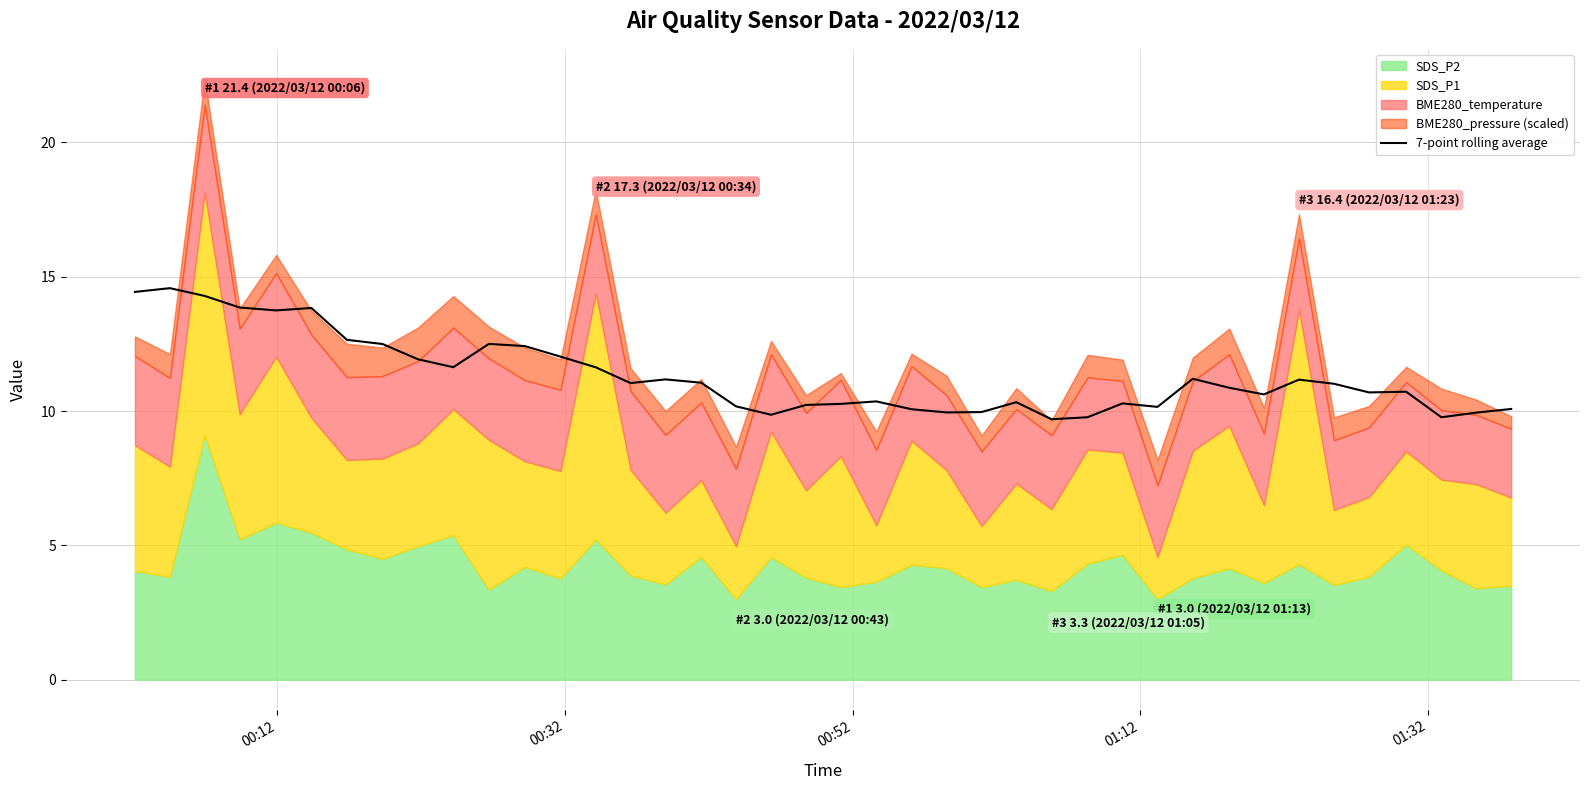

What is the lowest value of the 7-point rolling average series?

9.7